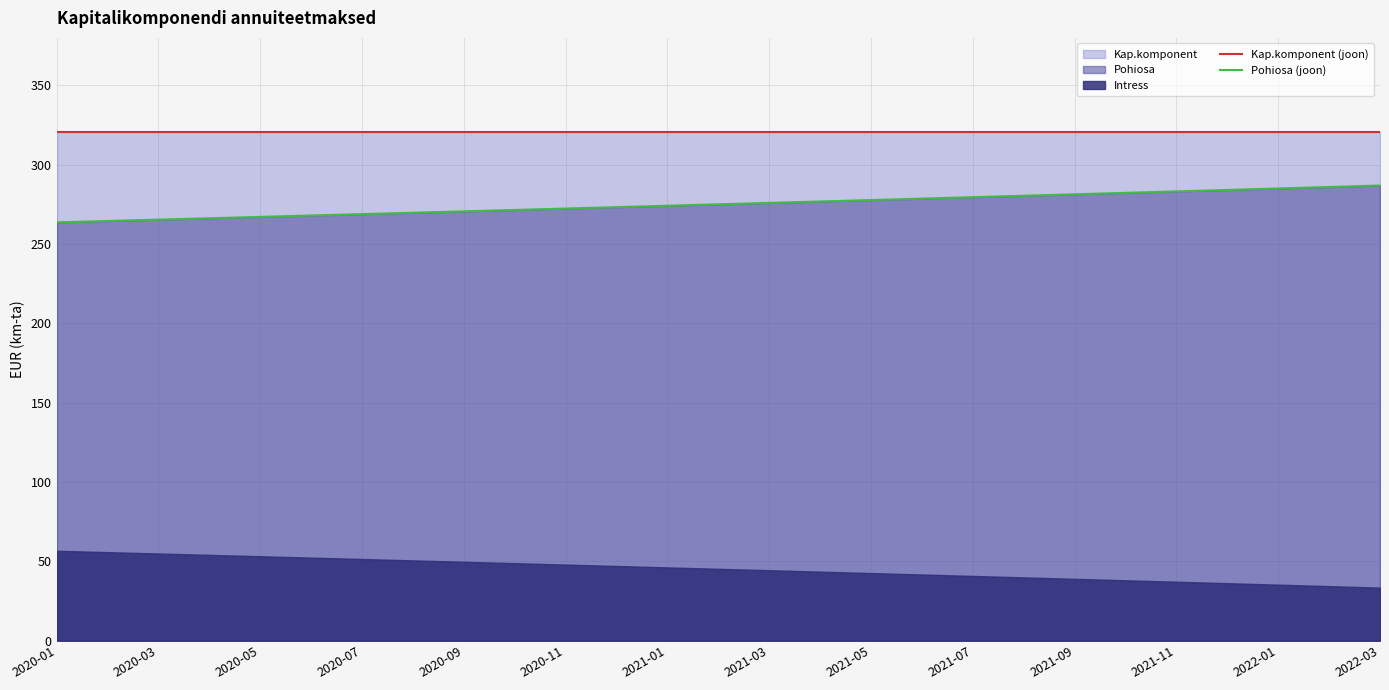

Is it true that Kap.komponent (joon) equals 151.0 at 2021-03?

False